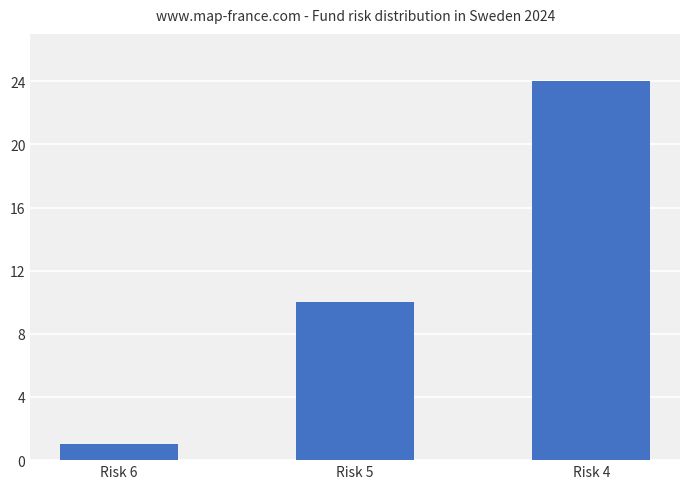

What is the sum of all values?

35